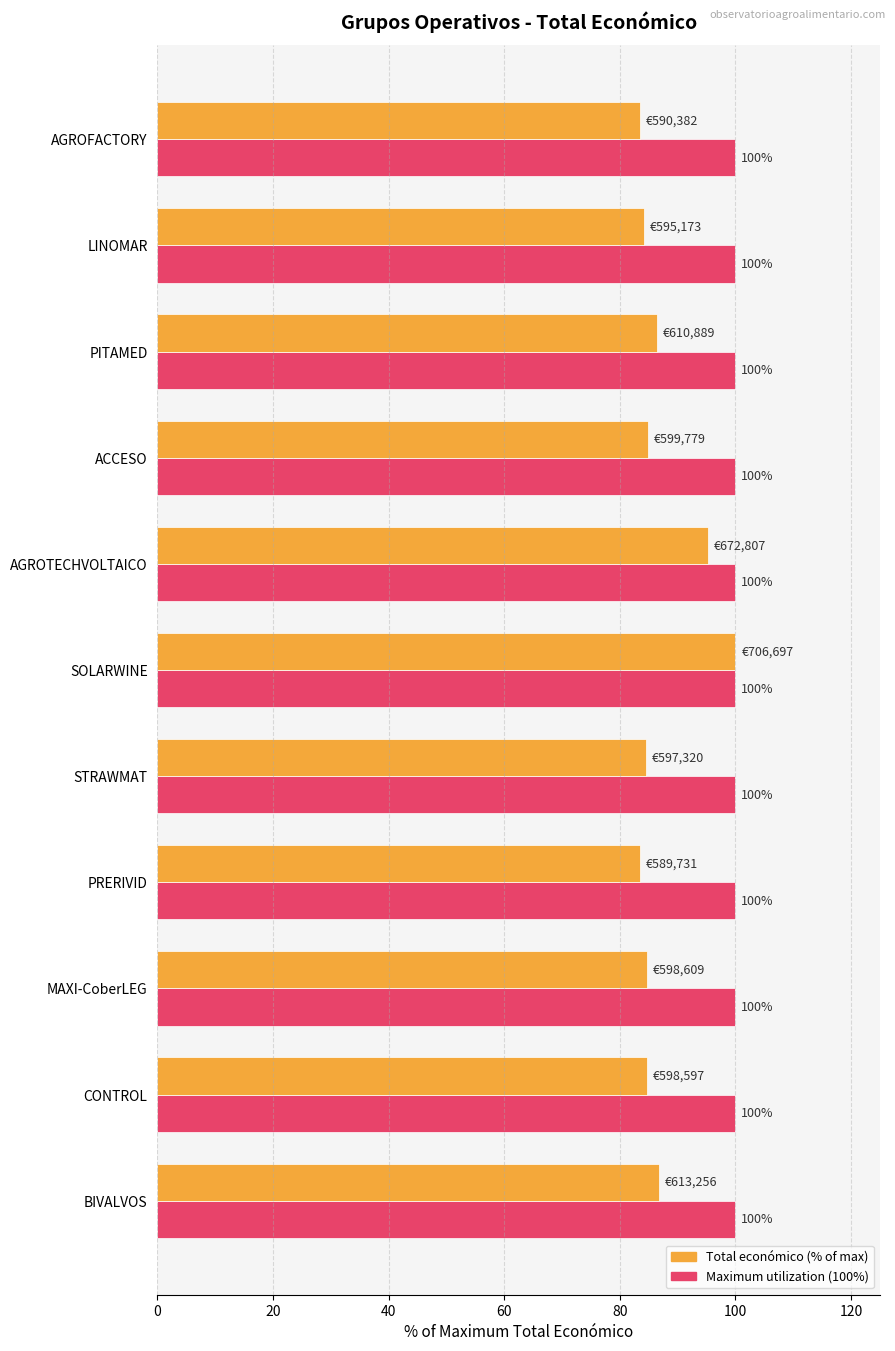

At which category is the sum across all series the highest?

SOLARWINE